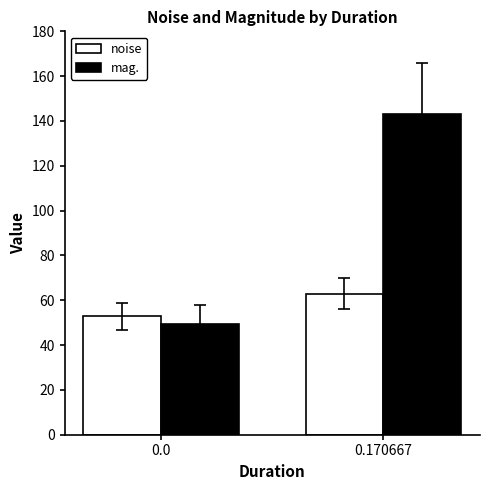

Reading left to right, what are all the values shown in this chart?

noise: 52.8	63.0
mag.: 49.2	143.3